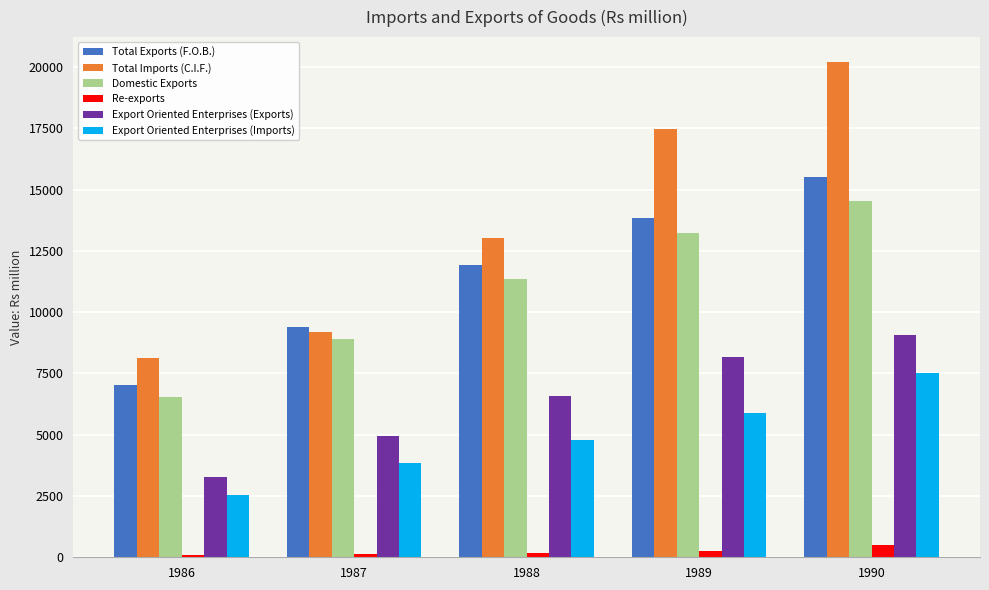

How many distinct data groups are displayed?

6